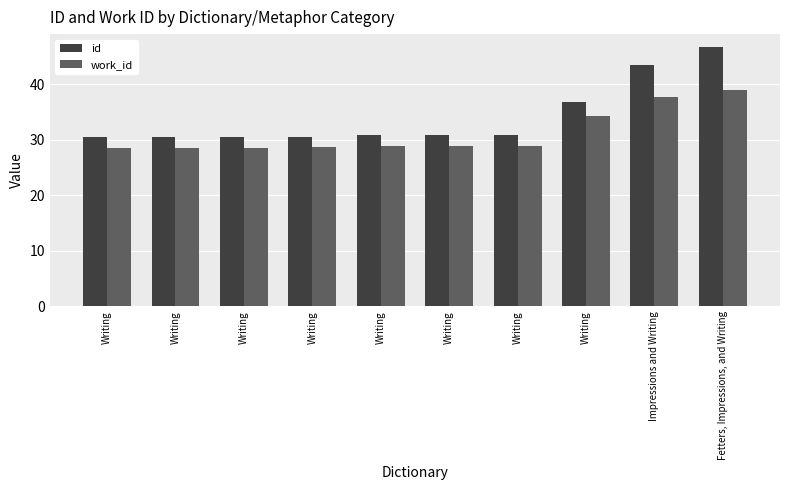

Are the bars grouped side by side (vs. stacked)?

Yes